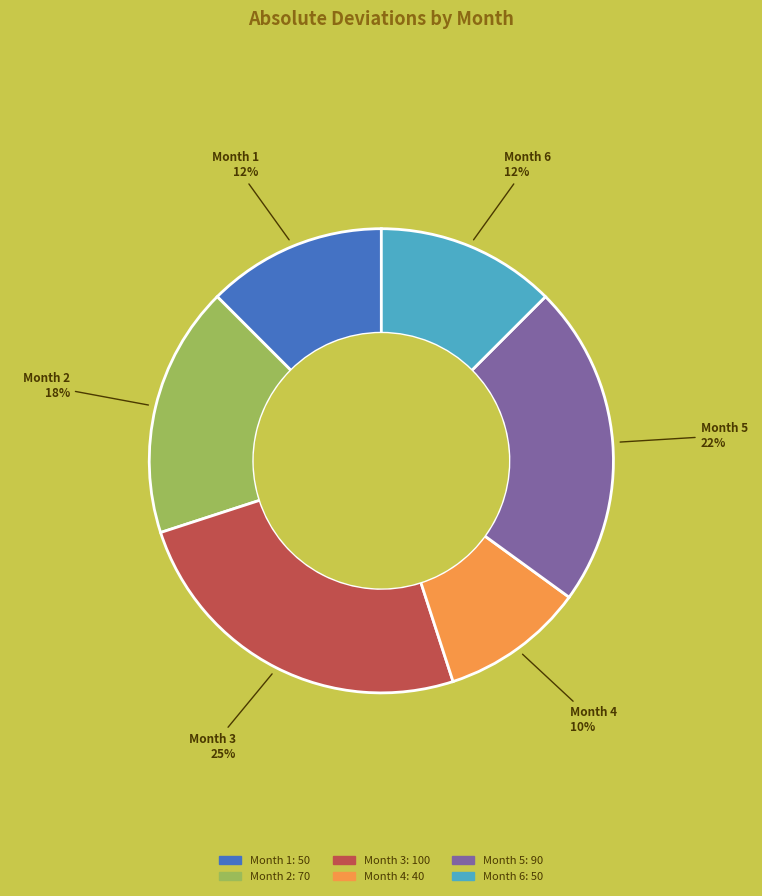

How many slices are in this pie chart?

6